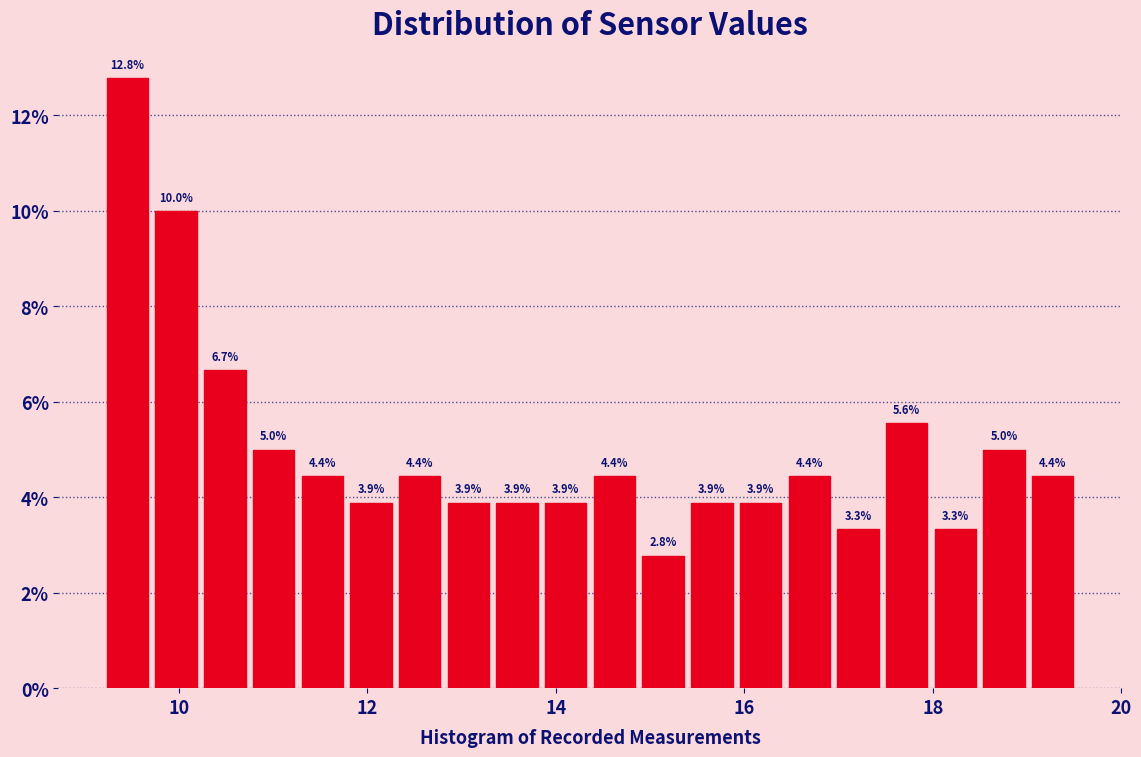

Around what value on the x-axis is the tallest bar? Give the approximate position of its centre, as read against the axis.

9.4